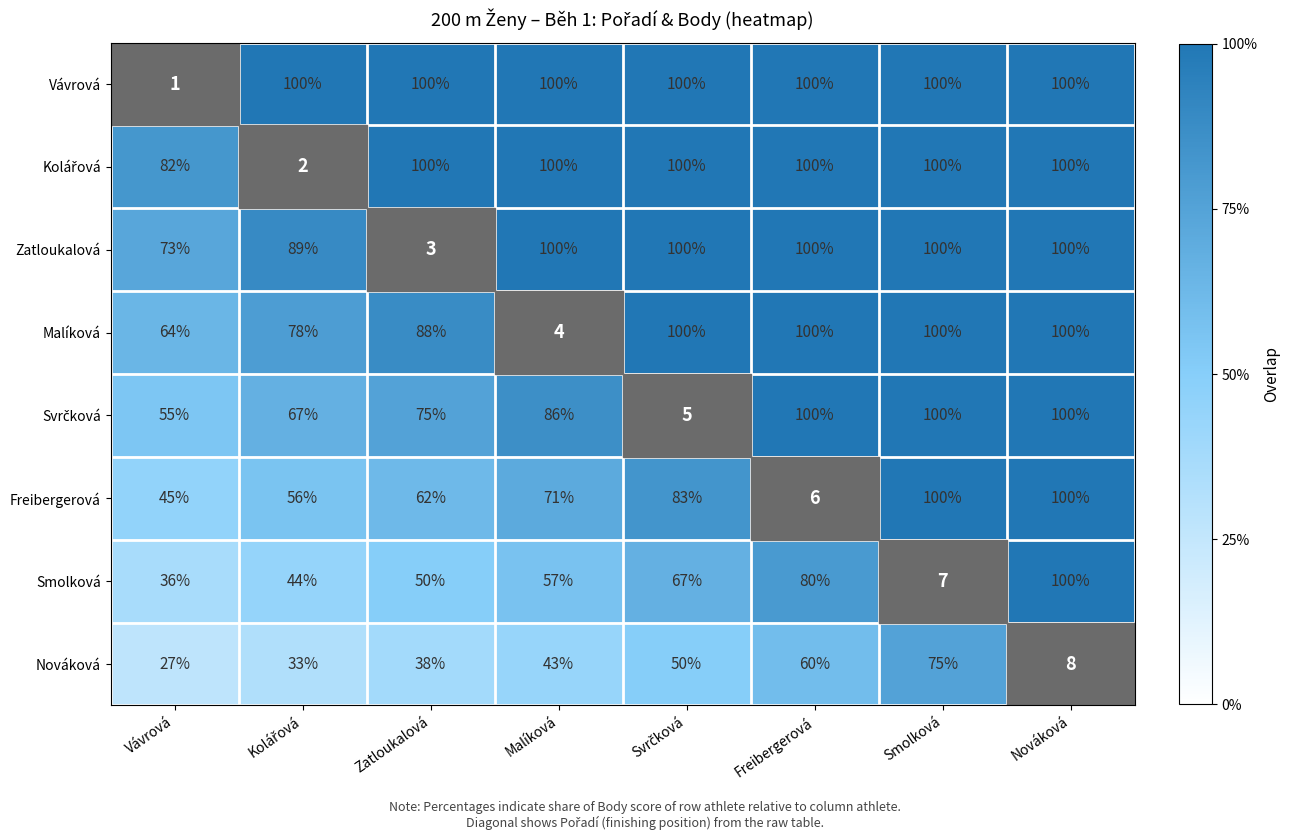

Is it true that Malíková equals 100 at Nováková?

True